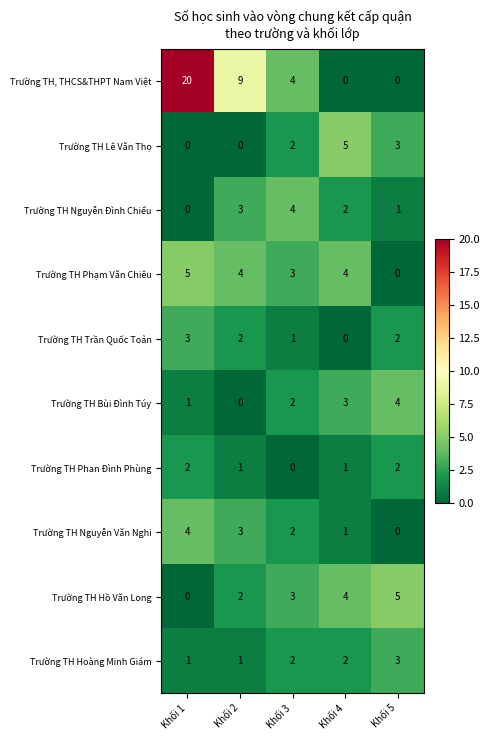

How many values in the Trường TH Phạm Văn Chiêu series are below 4?

2